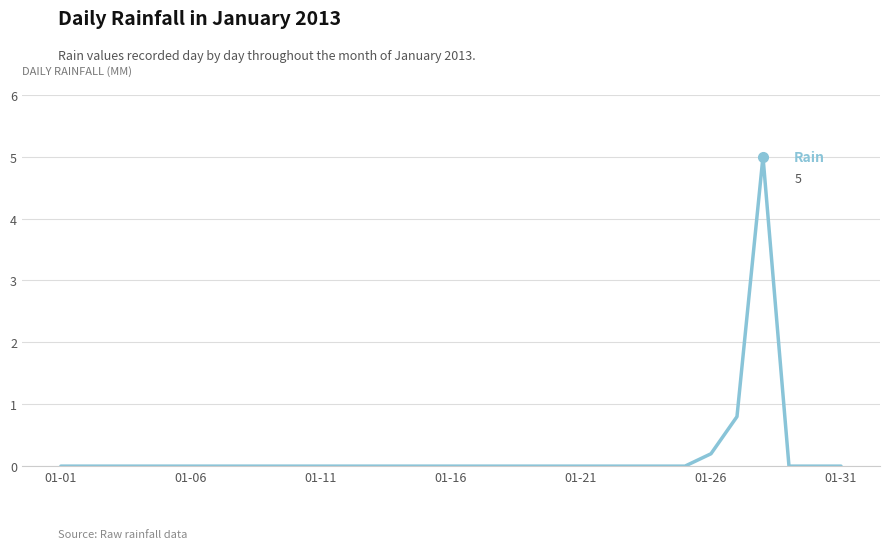

What is the difference between the maximum and minimum values?

5.0